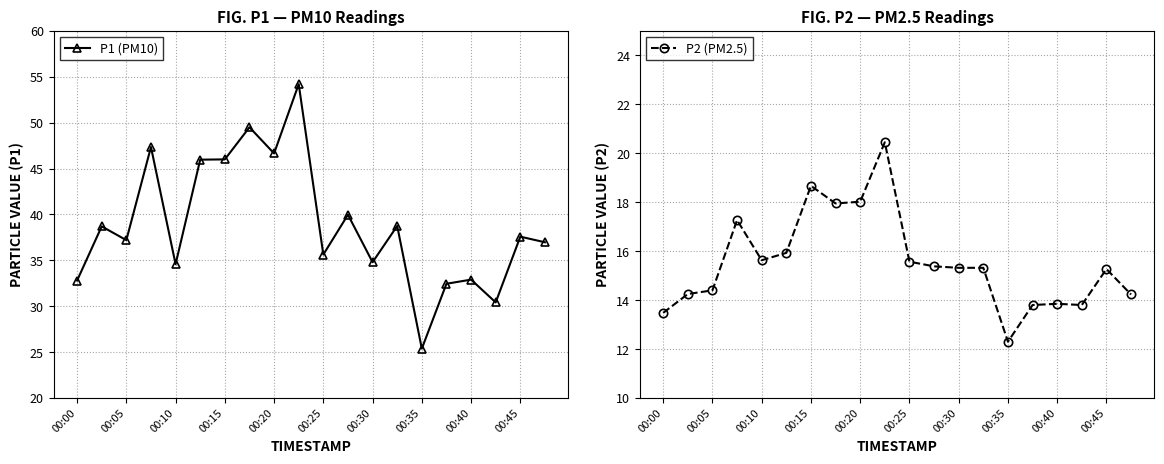

Reading right to left, transcribe all the data shown in this chart.

P1 (PM10): 37.0	37.6	30.4	32.9	32.5	25.4	38.8	34.8	40.0	35.6	54.2	46.6	49.5	46.0	46.0	34.6	47.4	37.2	38.7	32.8
P2 (PM2.5): 14.2	15.3	13.8	13.8	13.8	12.3	15.3	15.3	15.4	15.6	20.4	18.0	17.9	18.7	15.9	15.6	17.3	14.4	14.2	13.5